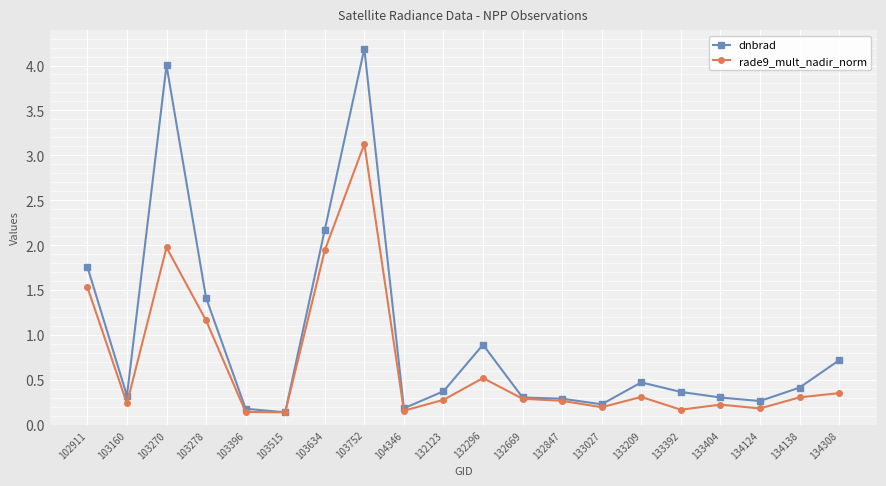

At 134308, list the series in order from largest to smallest.

dnbrad, rade9_mult_nadir_norm